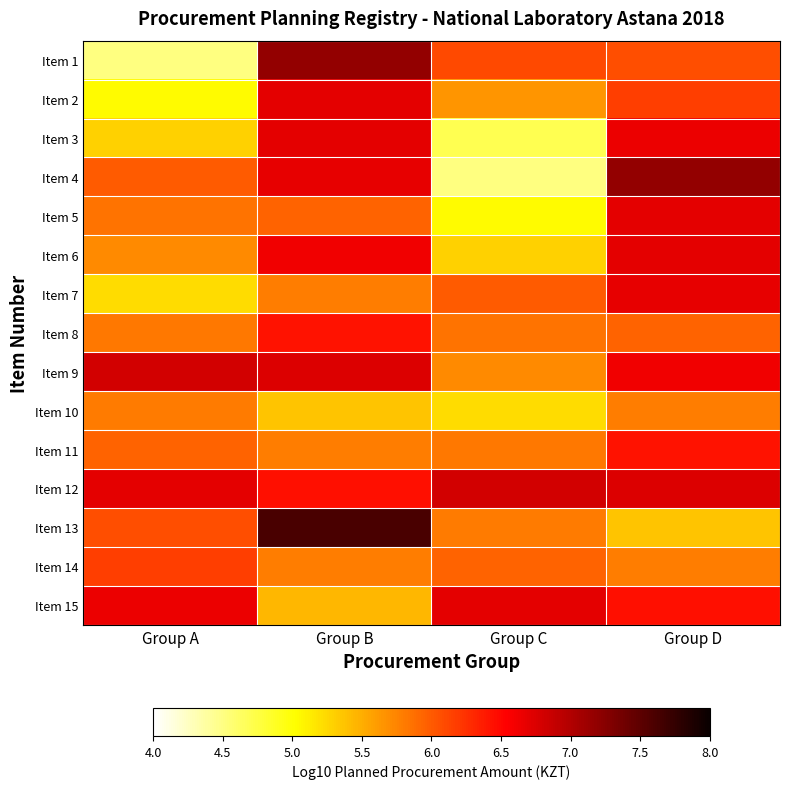

List the series in order of their peak value, lowest first.

Item 10, Item 14, Item 8, Item 11, Item 7, Item 15, Item 3, Item 6, Item 2, Item 5, Item 9, Item 12, Item 1, Item 4, Item 13